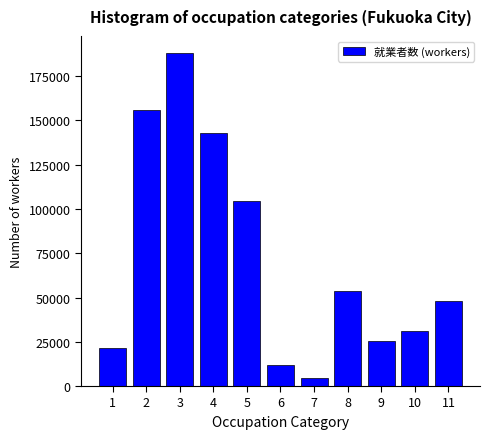

Reading left to right, list all the values displayed in this chart.

21643	155825	188314	142896	104333	12075	4785	53517	25156	31248	48131